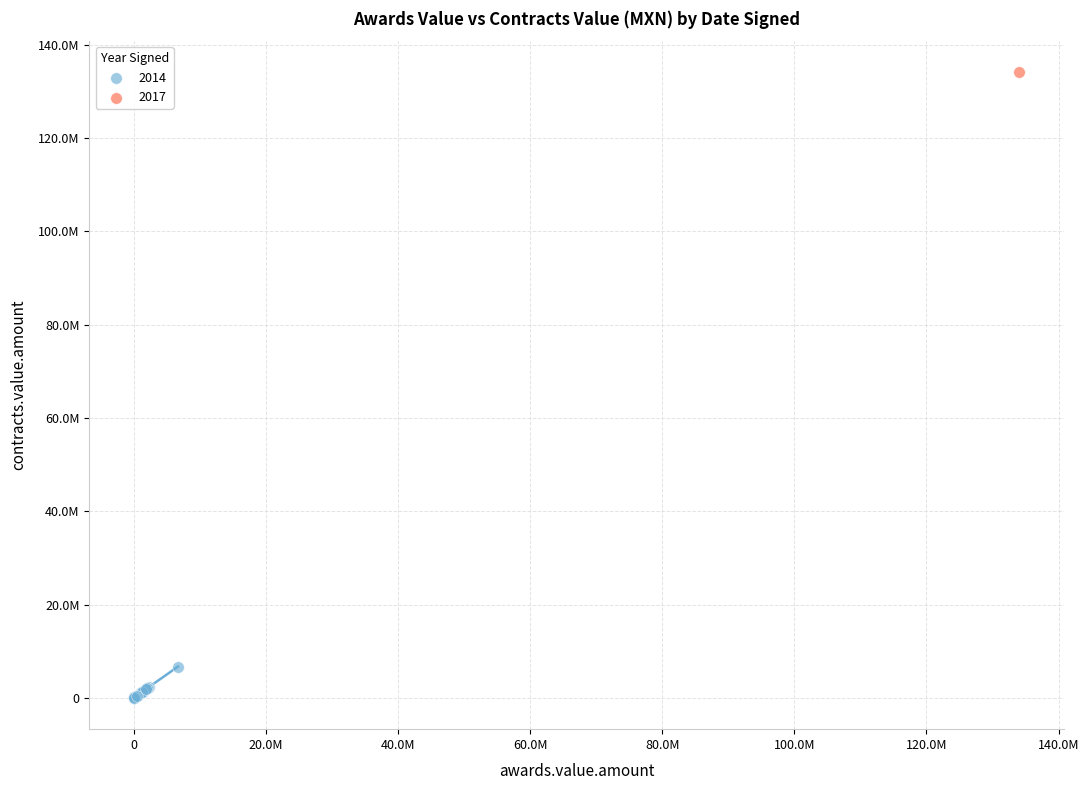

What are all the series names shown in the legend?

2014, 2017